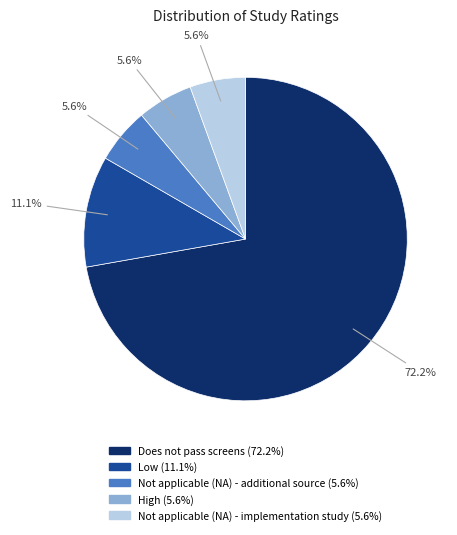

What is the ratio of the value at High to the value at Not applicable (NA) - implementation study?

1.0